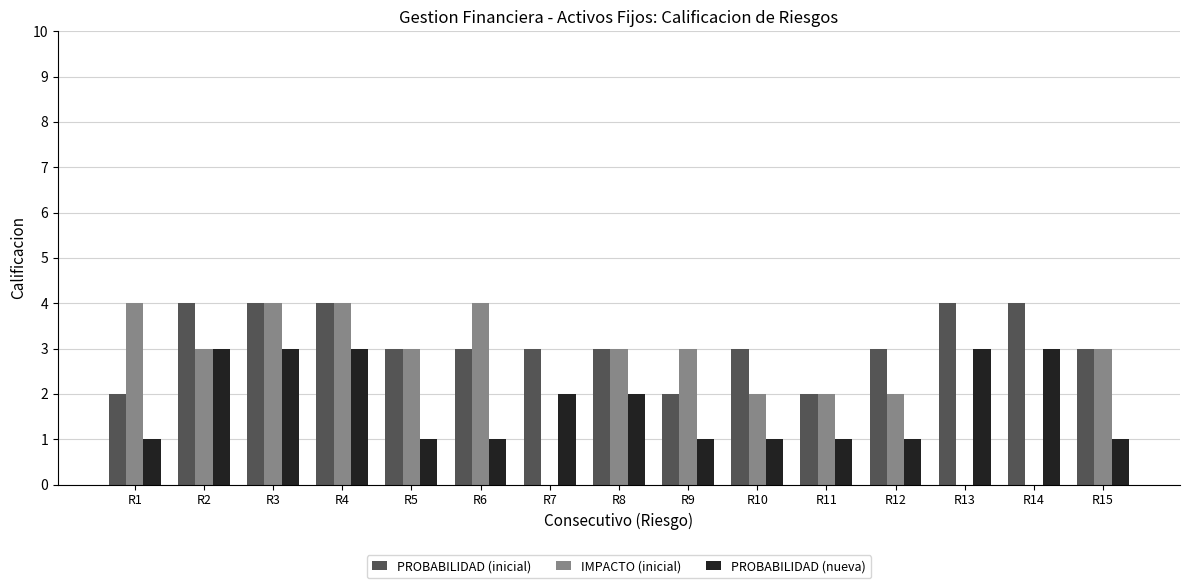

What is the sum of all PROBABILIDAD (inicial) values?

47